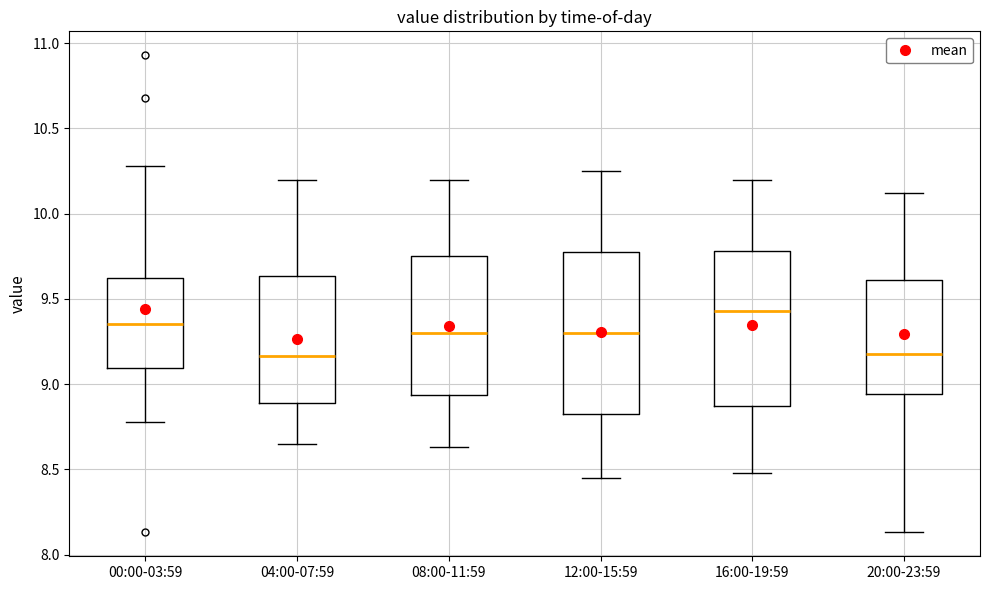

Reading left to right, transcribe this box plot: for each box, give where its median line is, the range the box spans, and where its two whiskers end, as read against the y-axis. The values are not printed on the chart, so give them approximately, as read against the axis.

00:00-03:59: median 9.35, box 9.10 to 9.65, whiskers 8.80 to 10.30
04:00-07:59: median 9.15, box 8.90 to 9.65, whiskers 8.65 to 10.20
08:00-11:59: median 9.30, box 8.95 to 9.75, whiskers 8.65 to 10.20
12:00-15:59: median 9.30, box 8.85 to 9.80, whiskers 8.45 to 10.25
16:00-19:59: median 9.45, box 8.85 to 9.80, whiskers 8.50 to 10.20
20:00-23:59: median 9.20, box 8.95 to 9.60, whiskers 8.15 to 10.10